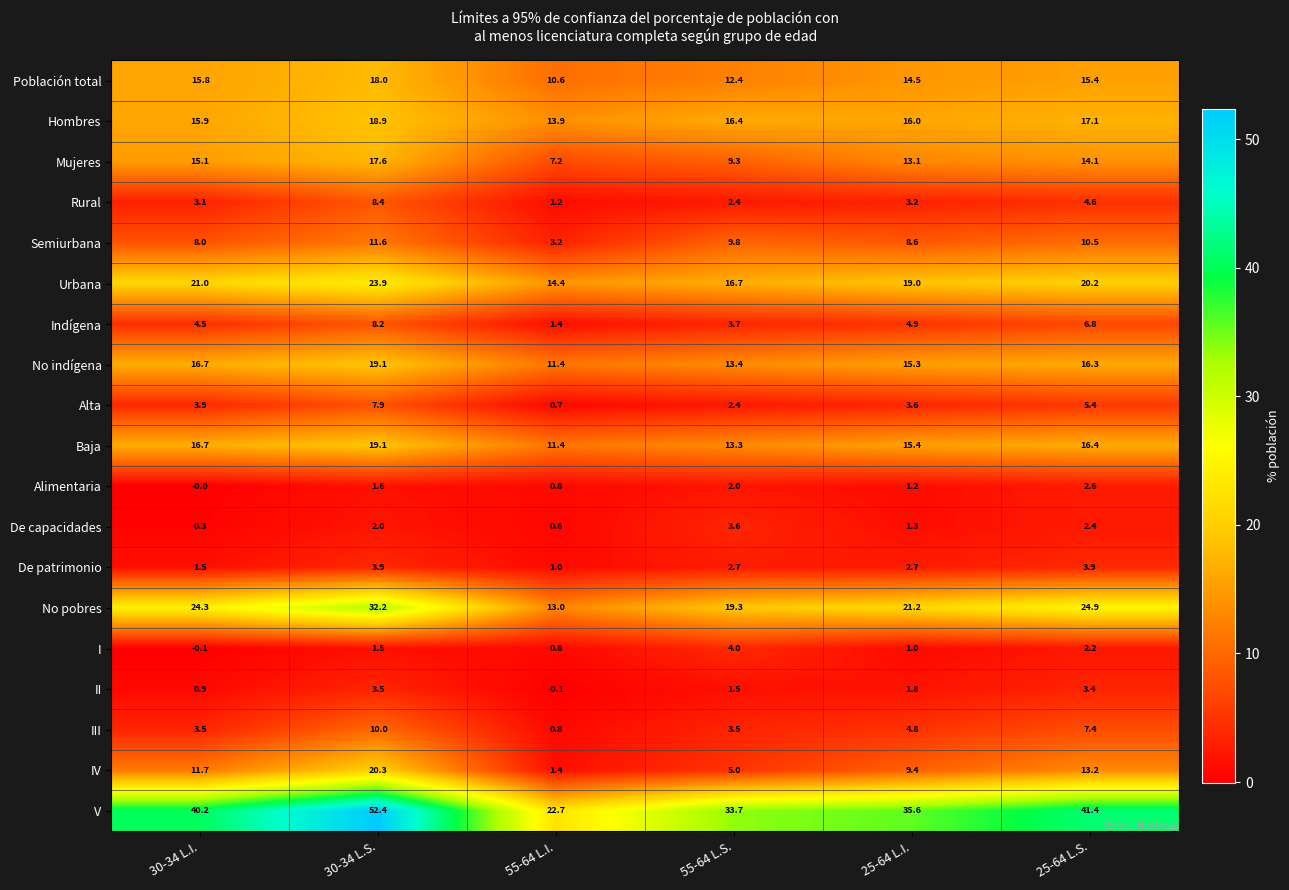

The value of De patrimonio at 55-64 L.I. is 1.6. True or false?

False